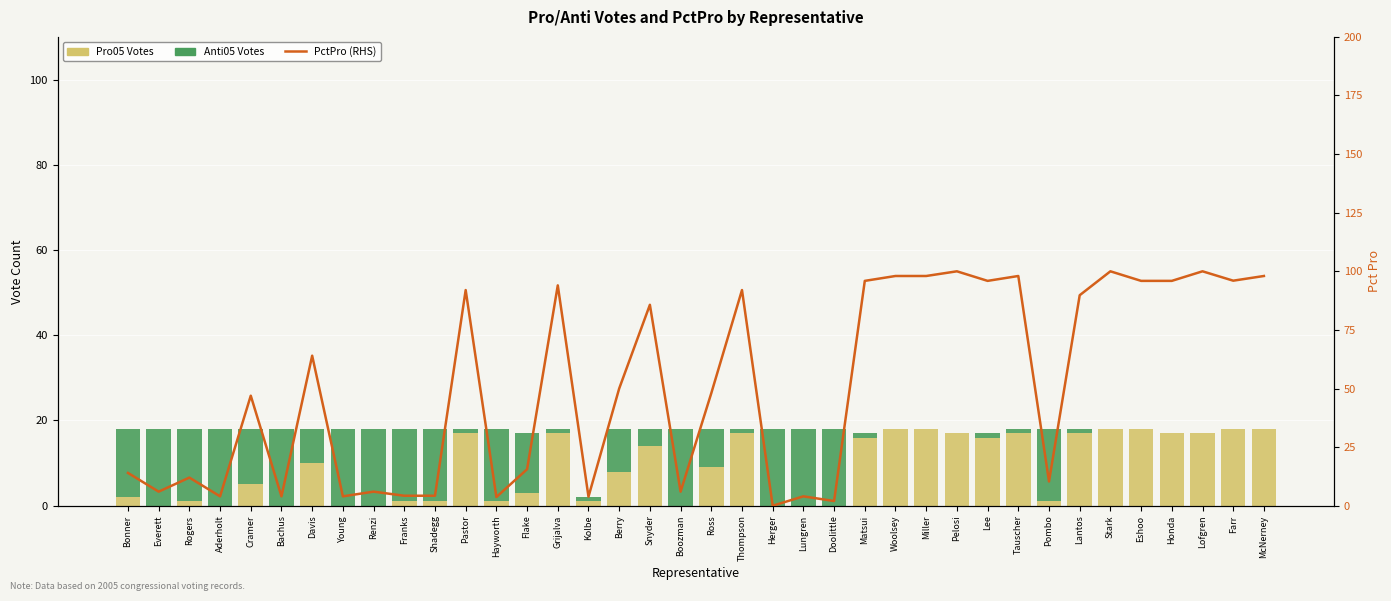

Where does the Pro05 Votes series first go above 9?

Davis